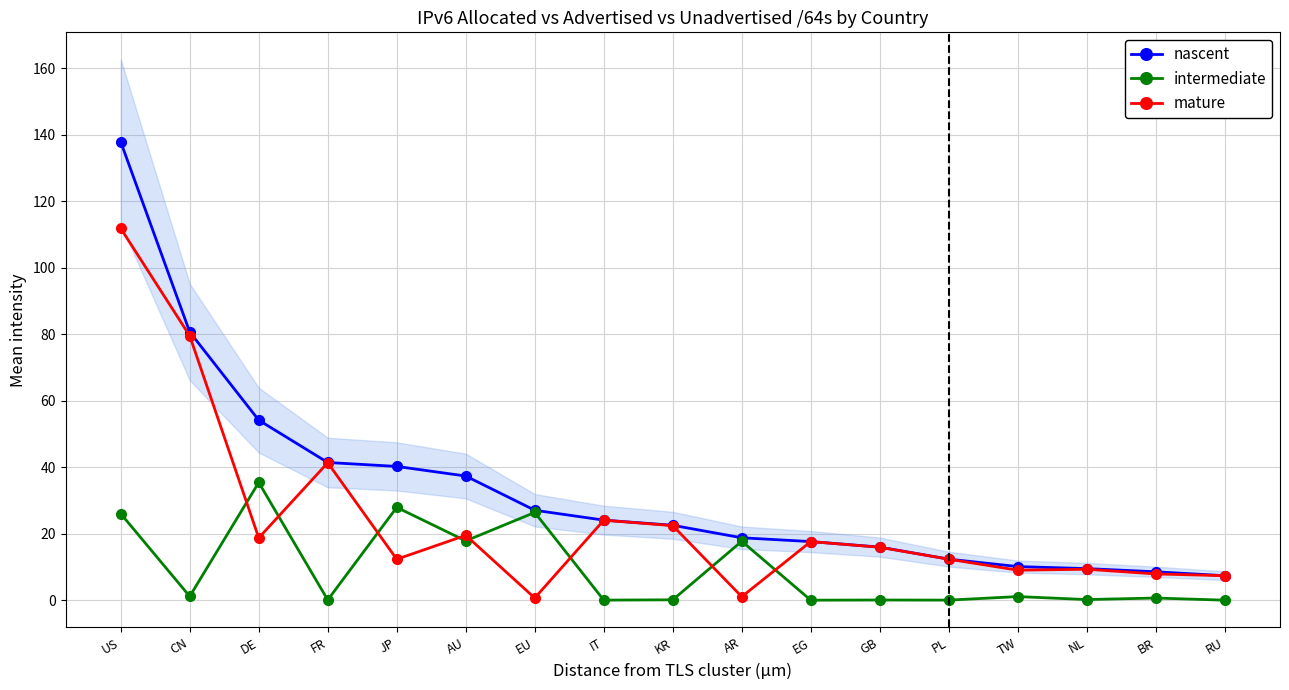

True or false: nascent and mature cross at least once.

False